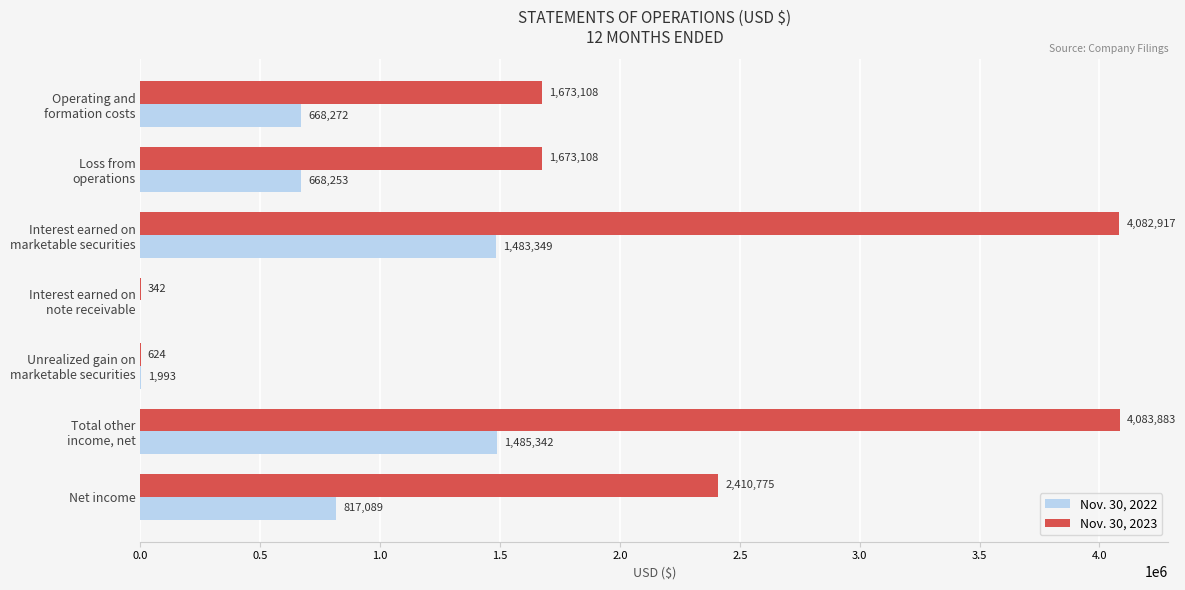

What is the sum of all Nov. 30, 2023 values?

13924757